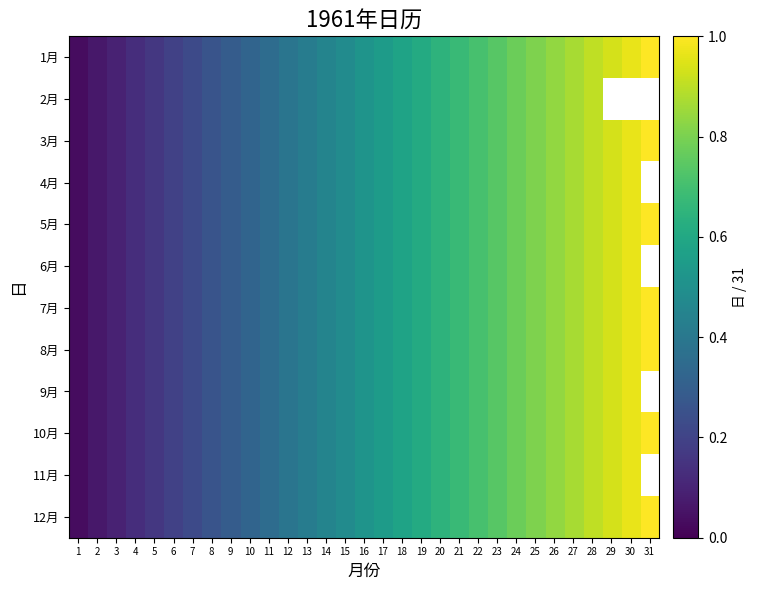

At which category is the sum across all series the highest?

28